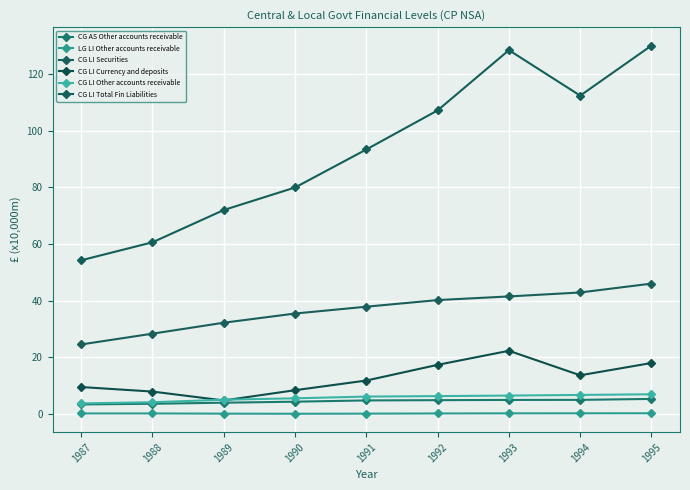

What is the value of the CG AS Other accounts receivable point at the 1st from the left?

3.3